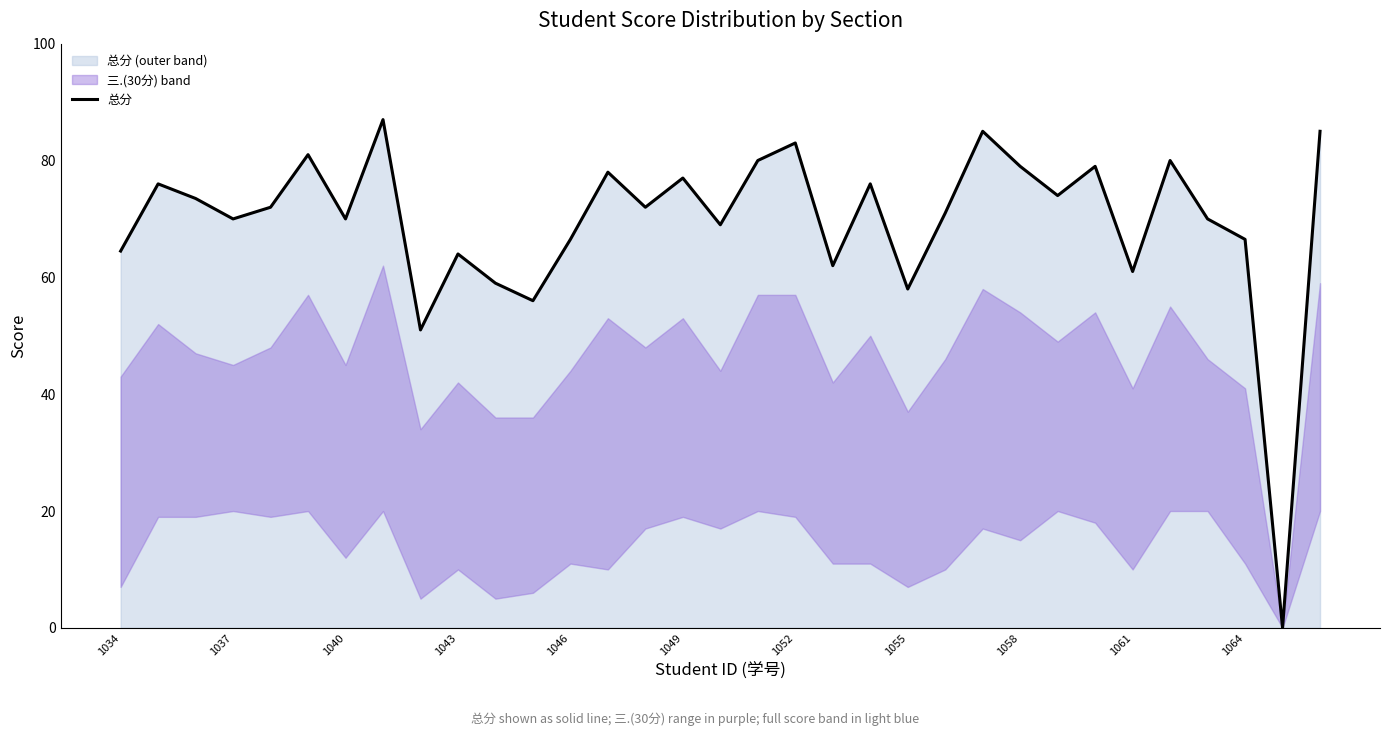

What is the difference between the maximum and minimum values?

87.0